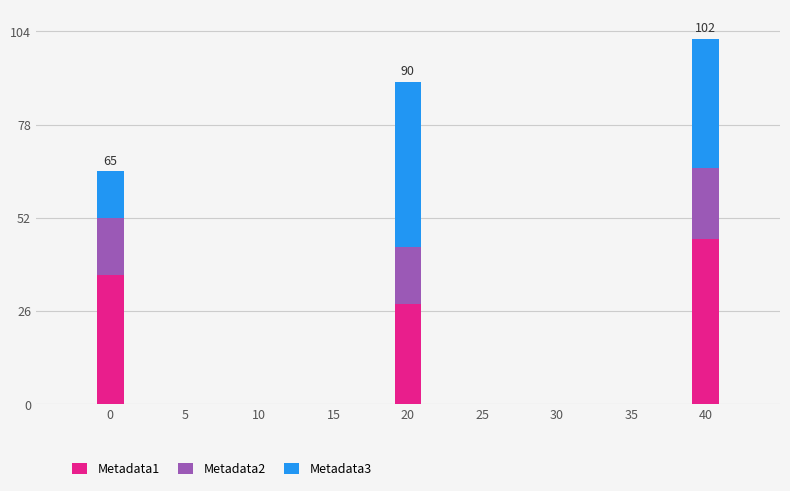

What is the lowest value of the Metadata1 series?

28